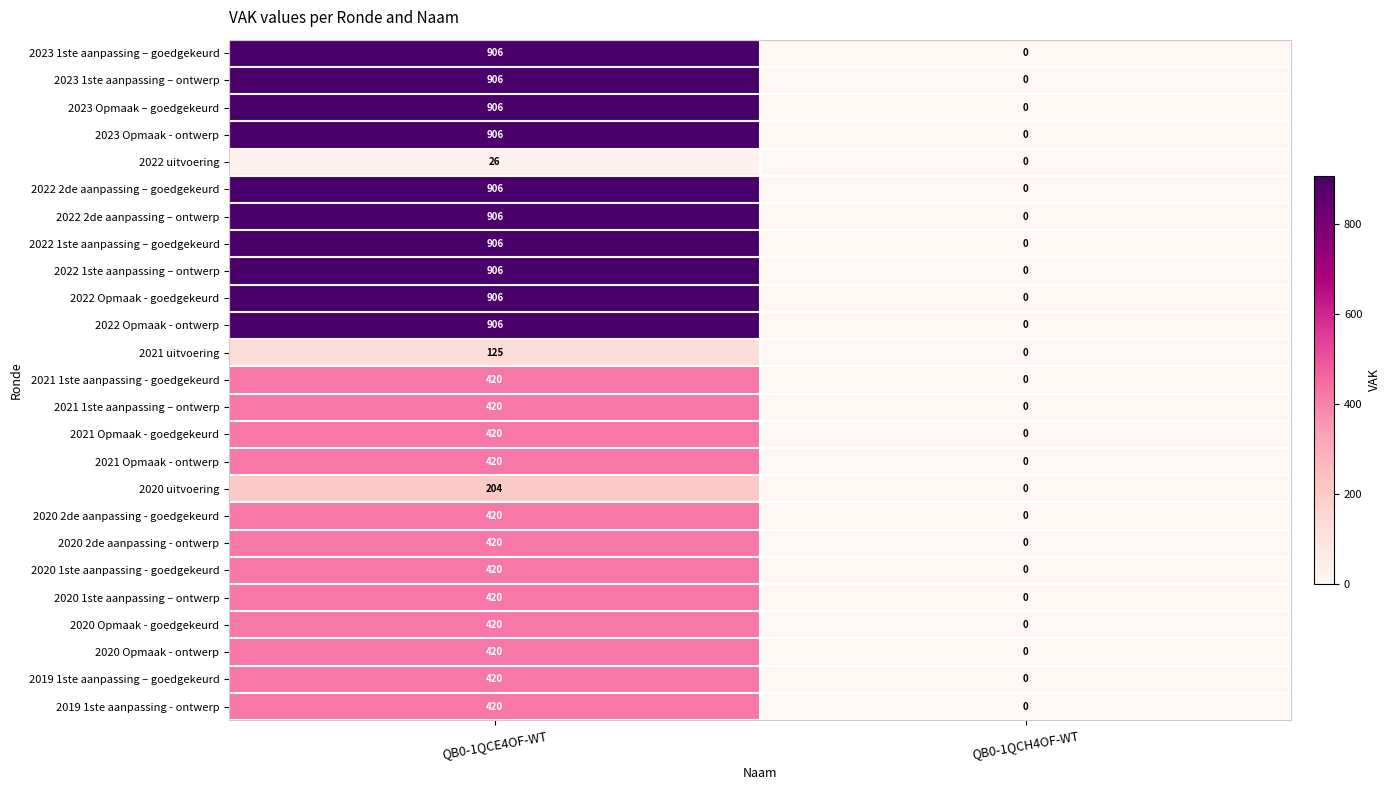

Which category has the lowest value across all series?

QB0-1QCH4OF-WT